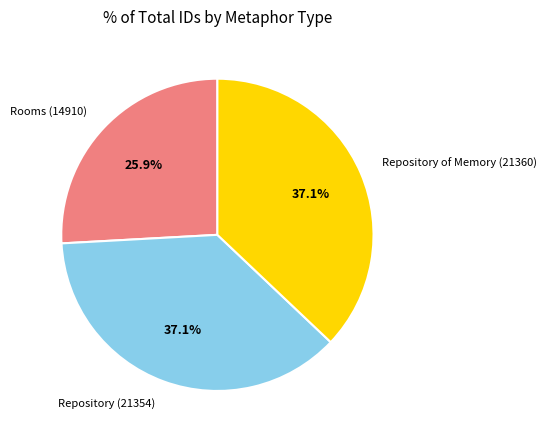

Is there a majority slice in this chart?

No